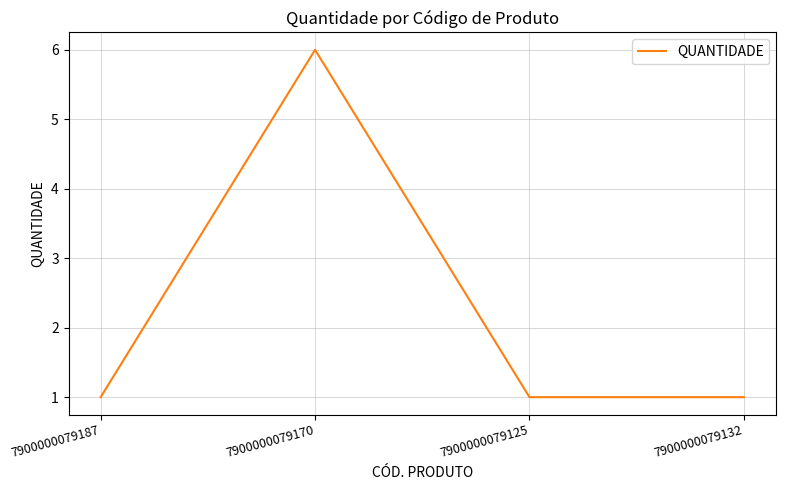

Approximately how many times larger is the value at 7900000079170 compared to 7900000079125?

6.0